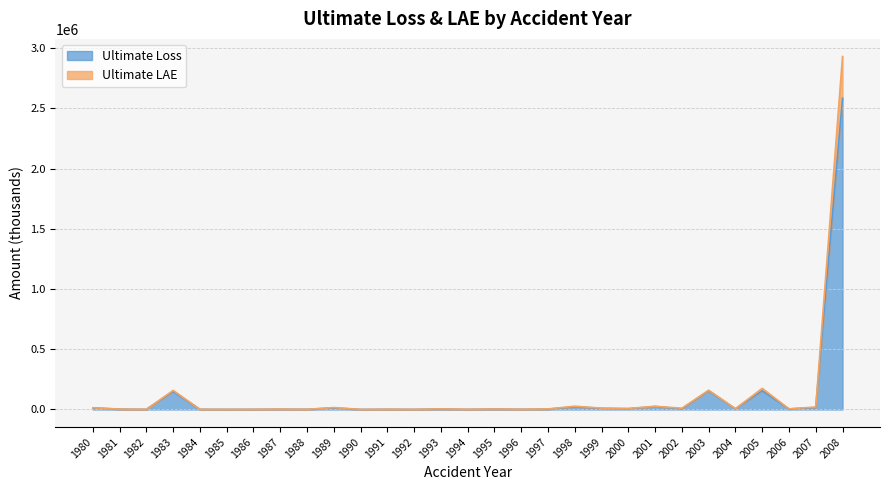

Reading right to left, list all the values displayed in this chart.

Ultimate Loss: 2583017	15745	4276	154981	5167	155001	5167	24605	6227	8773	22401	2964	1166	2977	679	3375	489	1217	335	12296	1160	1897	881	512	999	148999	796	2512	12911
Ultimate LAE: 2929632	20686	5386	175216	6638	160123	10393	26485	8112	11161	27133	4307	1748	3880	1186	4750	1043	1946	560	15824	1517	2953	1386	809	1323	158126	1361	3055	14229